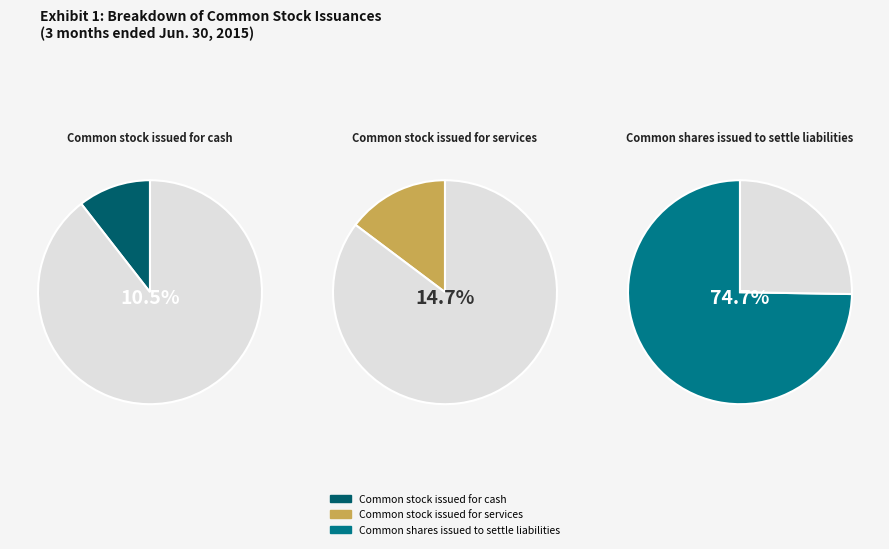

What portion of the pie excludes Common shares issued to settle liabilities?

25.3%